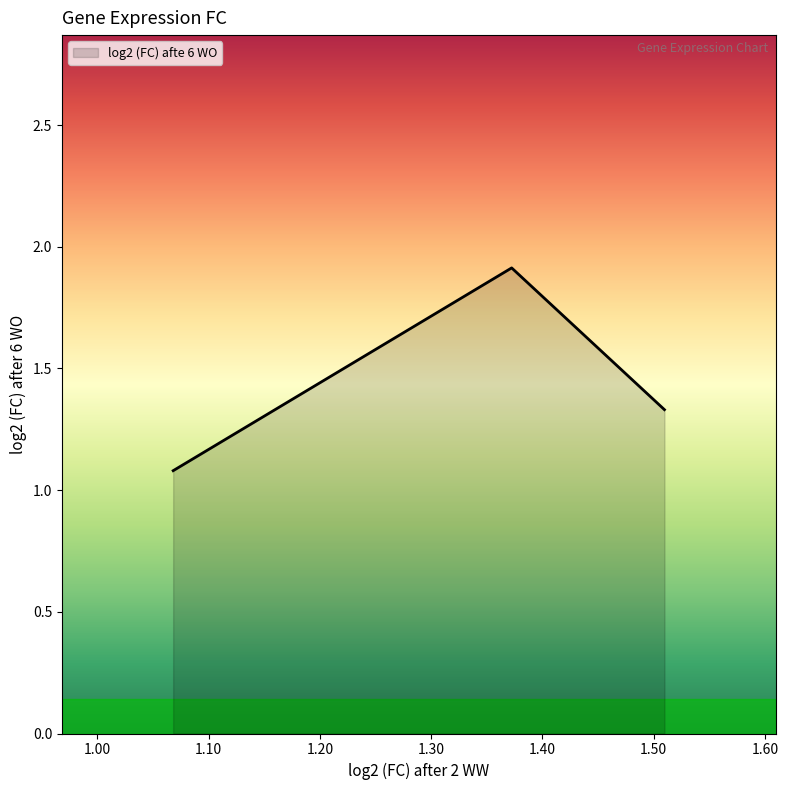

What is the greatest value displayed?

1.9